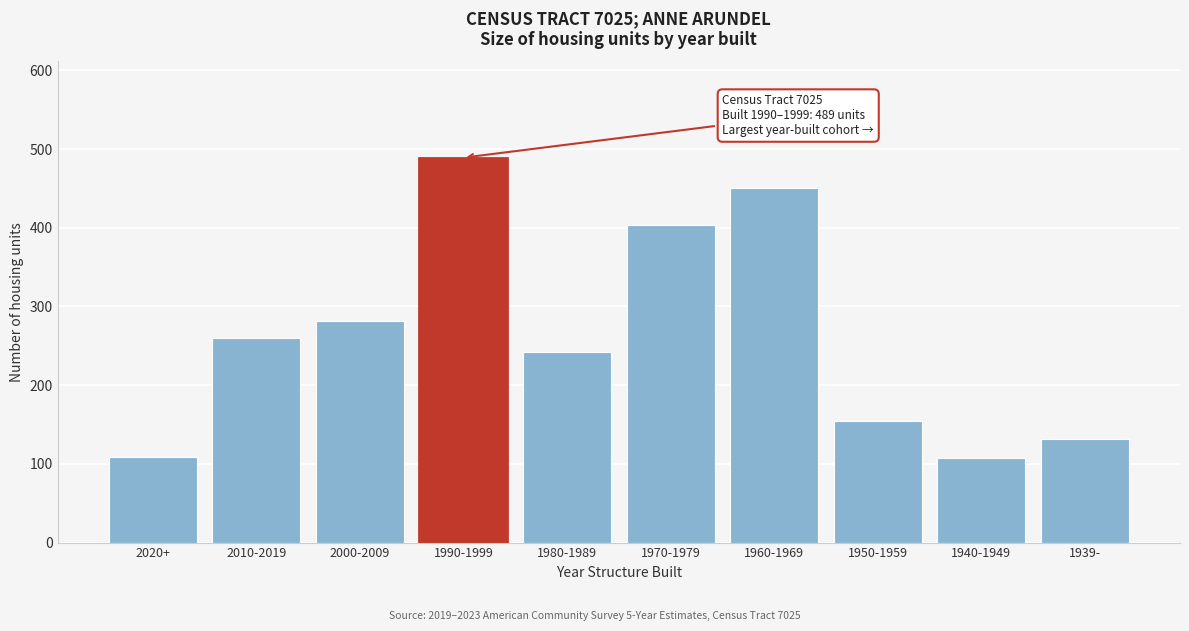

What is the approximate value at 1939-?

132